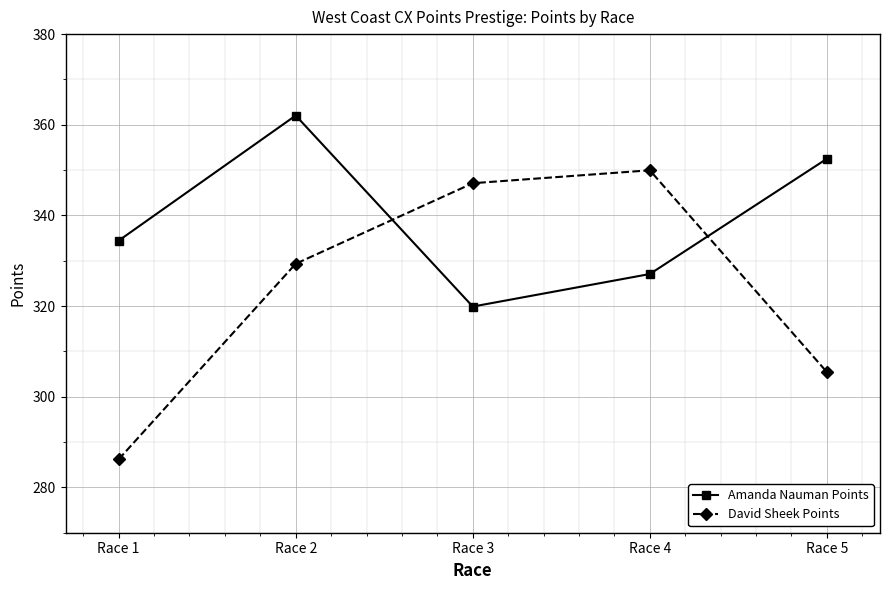

Read the David Sheek Points value at Race 4.

350.0